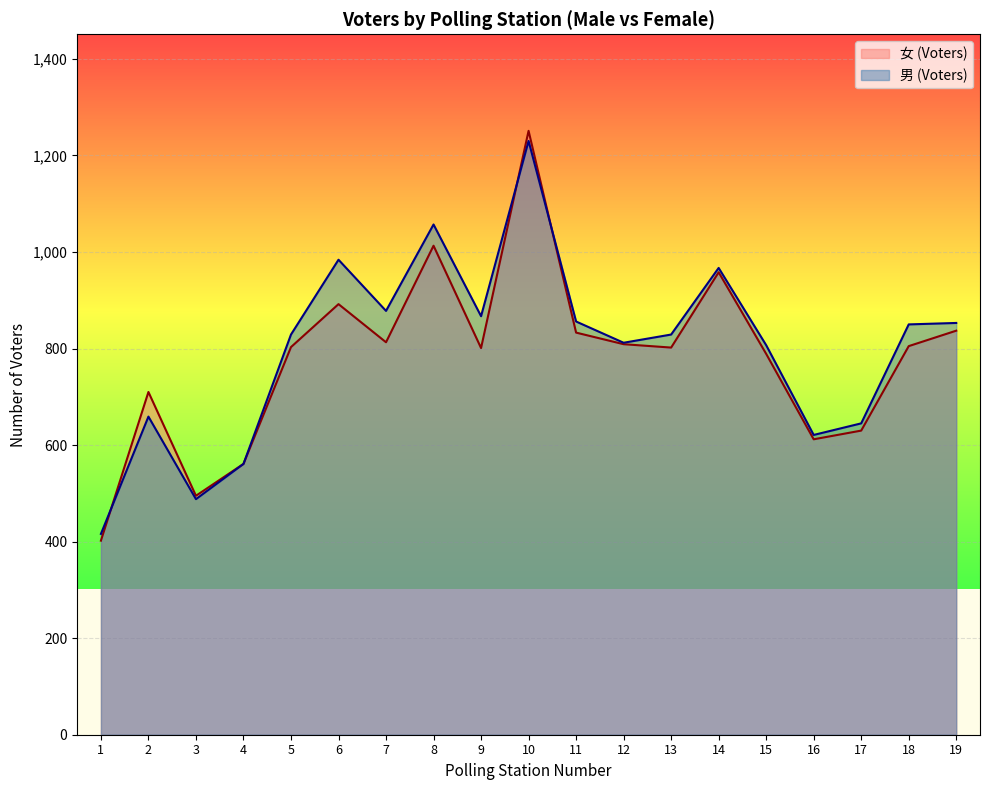

Between 4 and 6, which is larger?

6